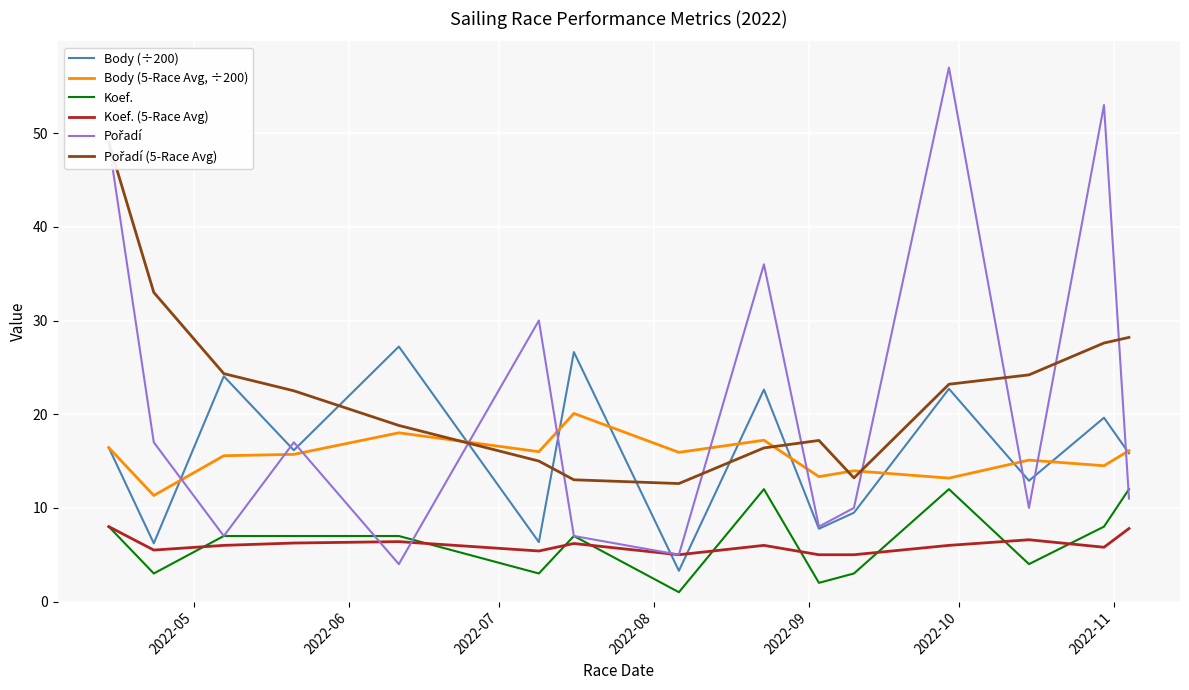

What is the lowest value of the Koef. (5-Race Avg) series?

5.0